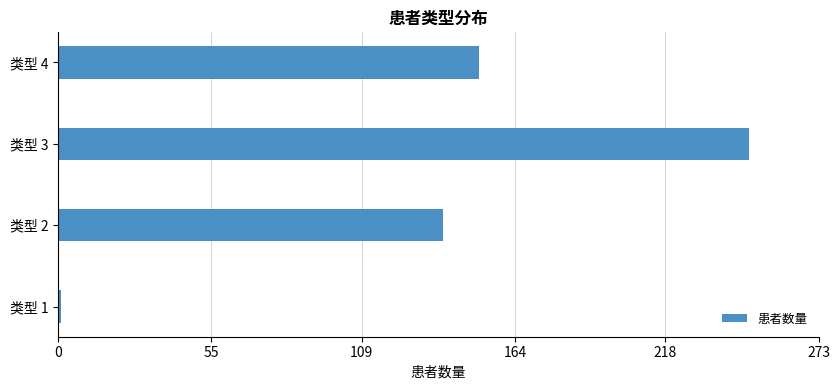

Where is the data nearest to the value 124?

类型 2